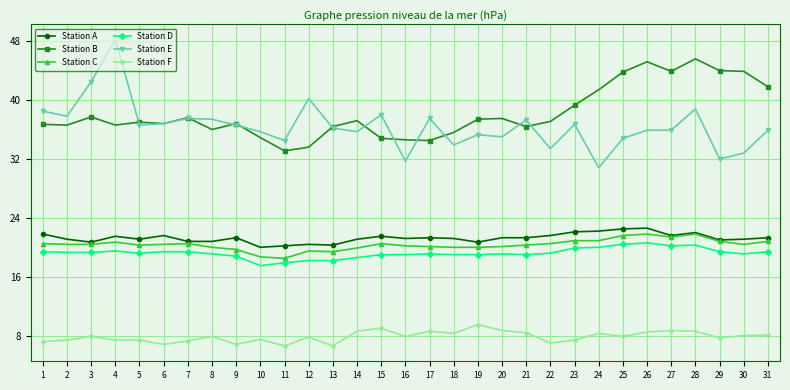

Which series has the widest spread of values?

Station E